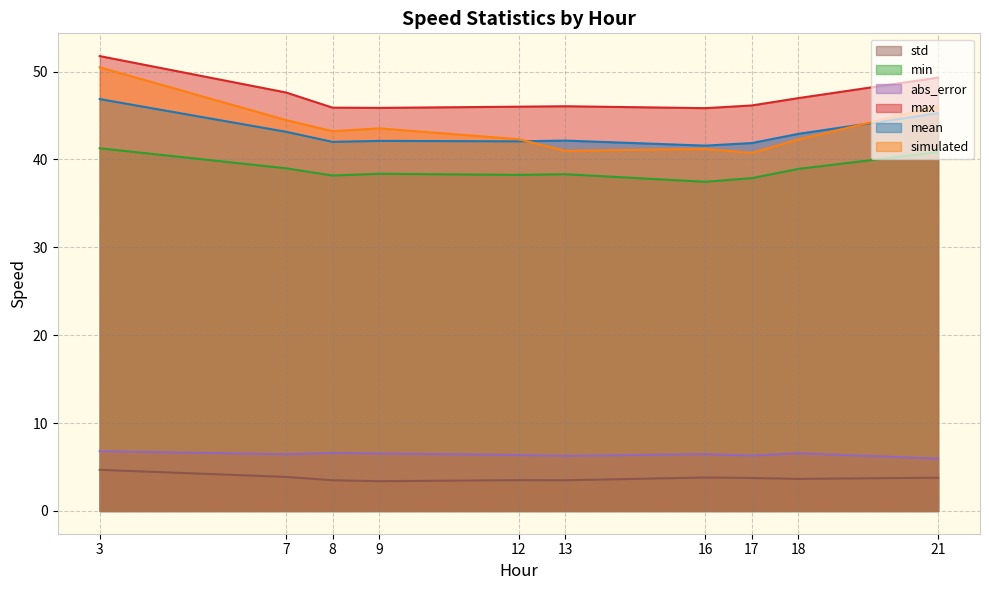

Which has a higher value, 16 or 21?

16